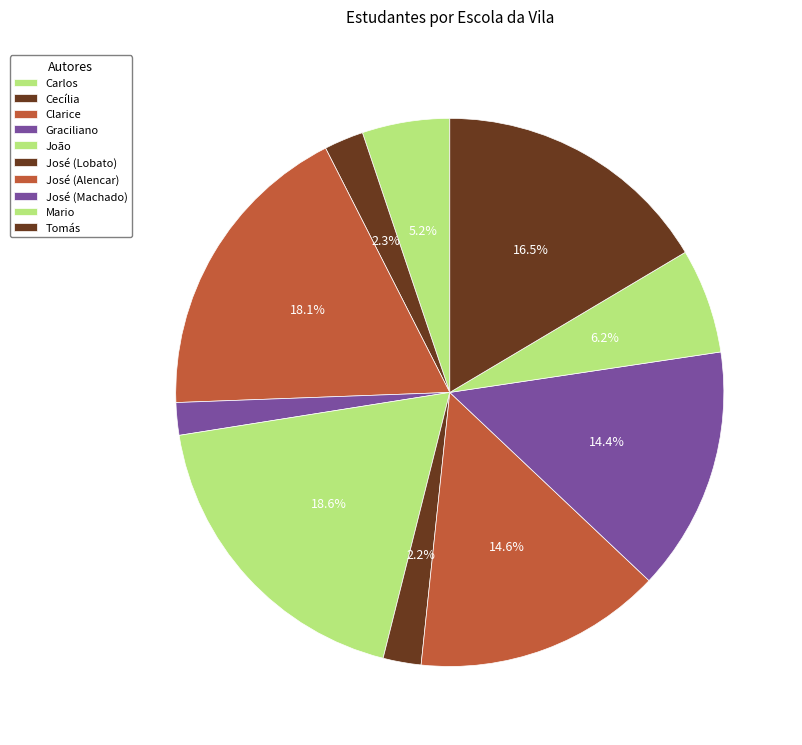

Is it true that João is 27% of the pie?

False